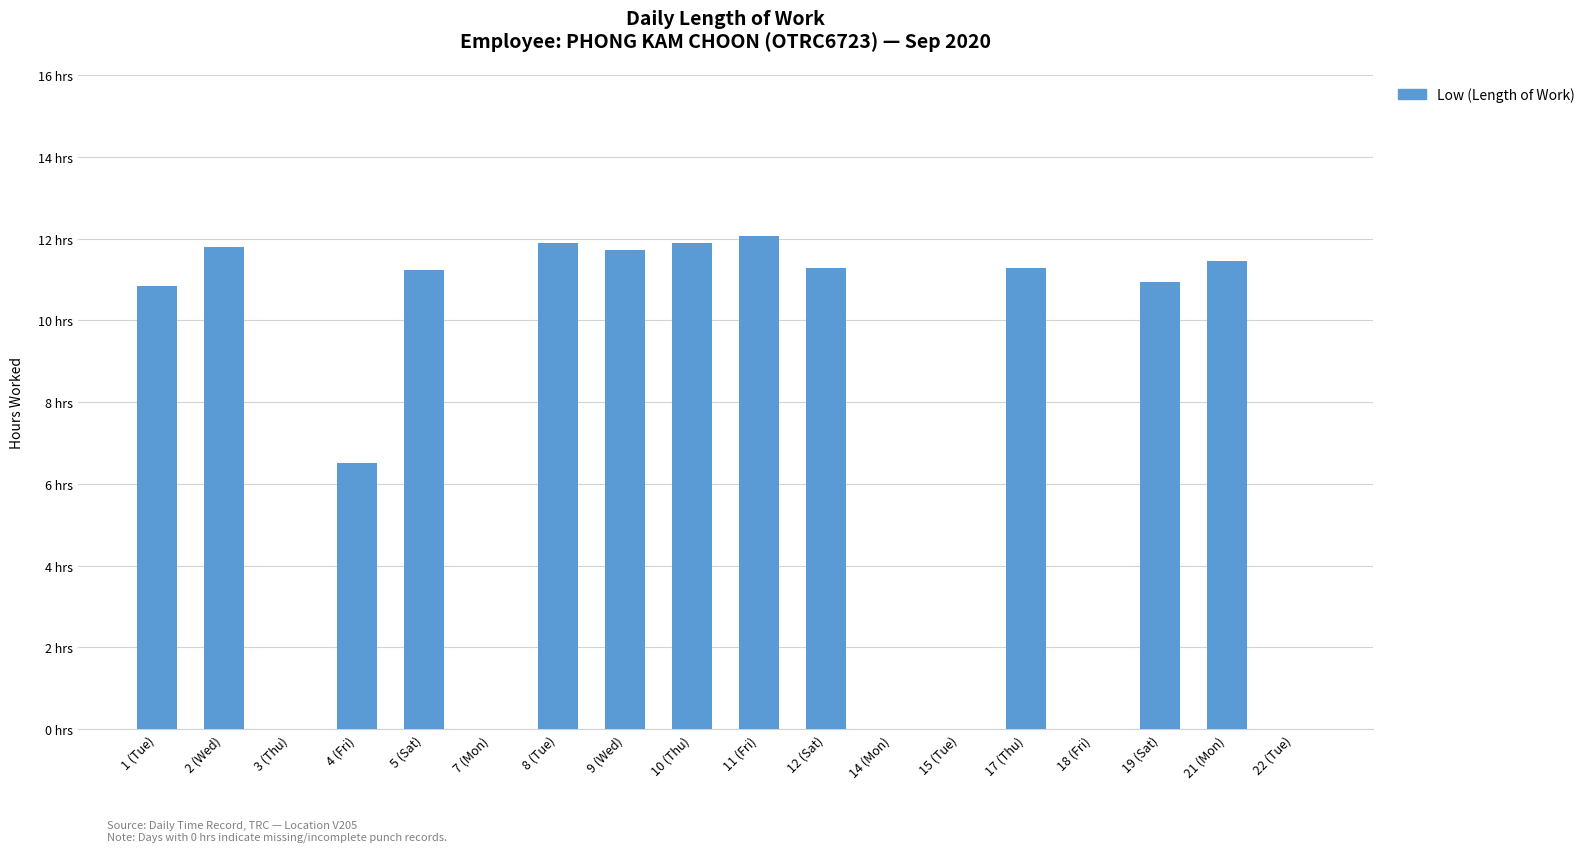

What value does the data have at 21 (Mon)?

11.5